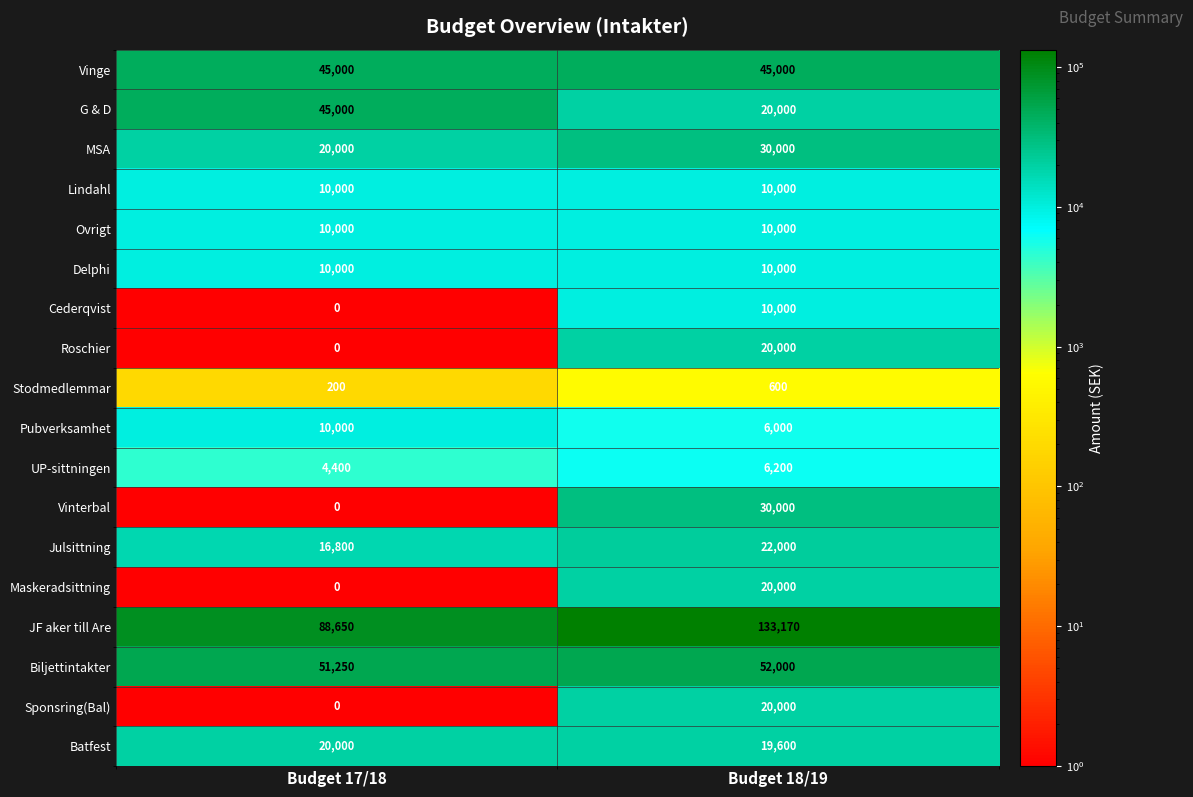

What is the sum of all Biljettintakter values?

103250